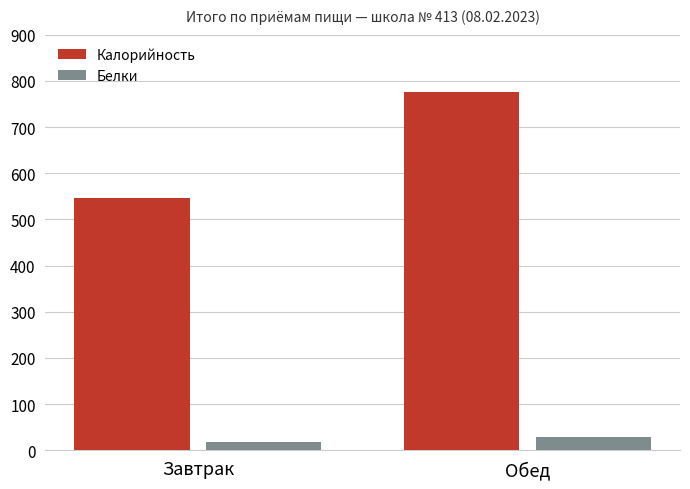

How many data points in Калорийность are less than 775?

1